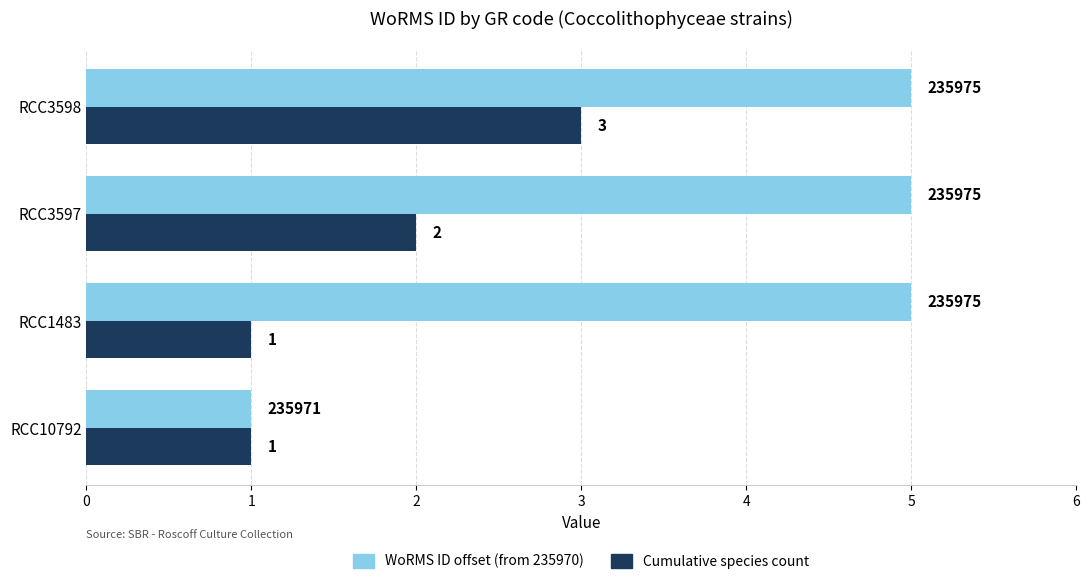

At which category is the sum across all series the highest?

RCC3598